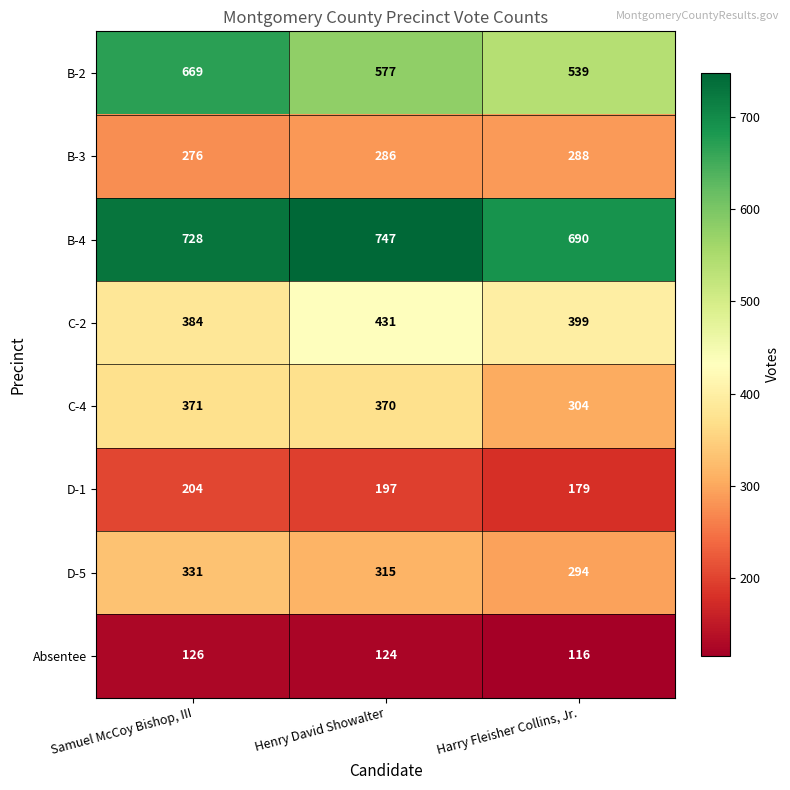

What is the average value of the B-3 series?

283